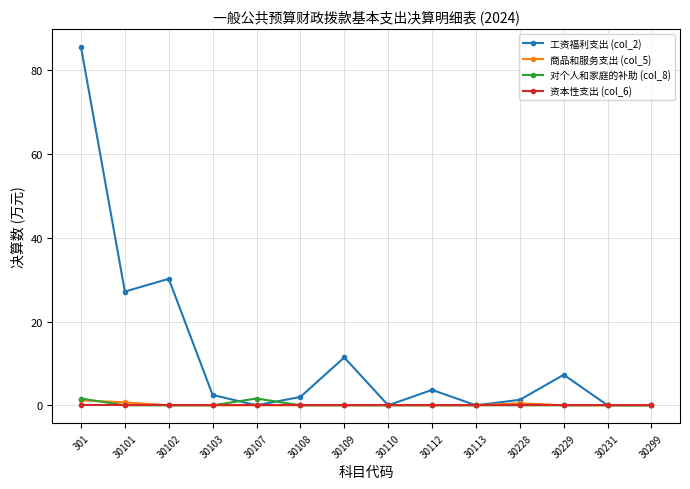

What are all the series names shown in the legend?

工资福利支出 (col_2), 商品和服务支出 (col_5), 对个人和家庭的补助 (col_8), 资本性支出 (col_6)